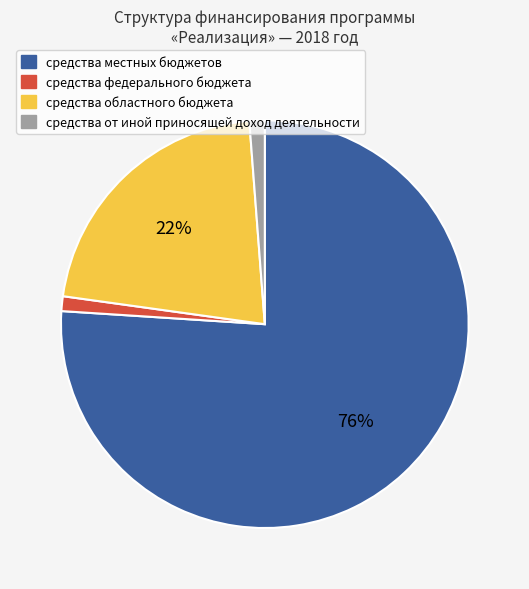

Which slice represents more than half of the pie?

средства местных бюджетов